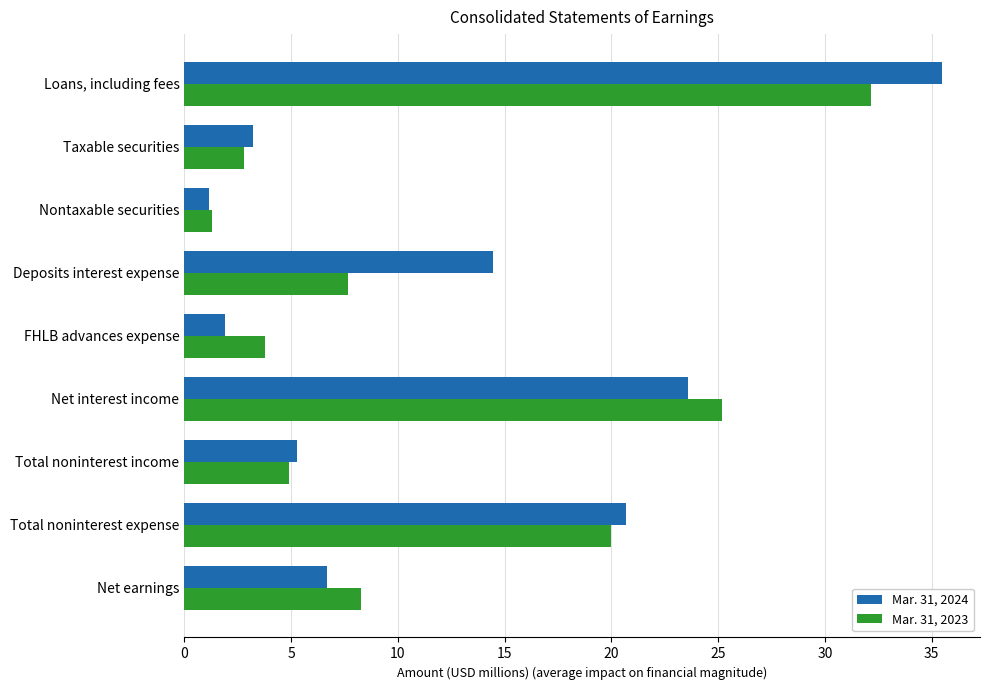

What is the minimum value shown in the chart?

1.2